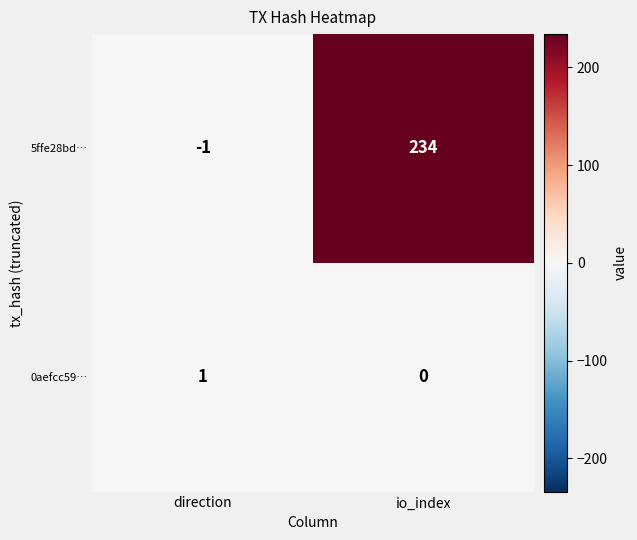

Reading left to right, what are all the values shown in this chart?

5ffe28bd…: direction=-1	io_index=234
0aefcc59…: direction=1	io_index=0